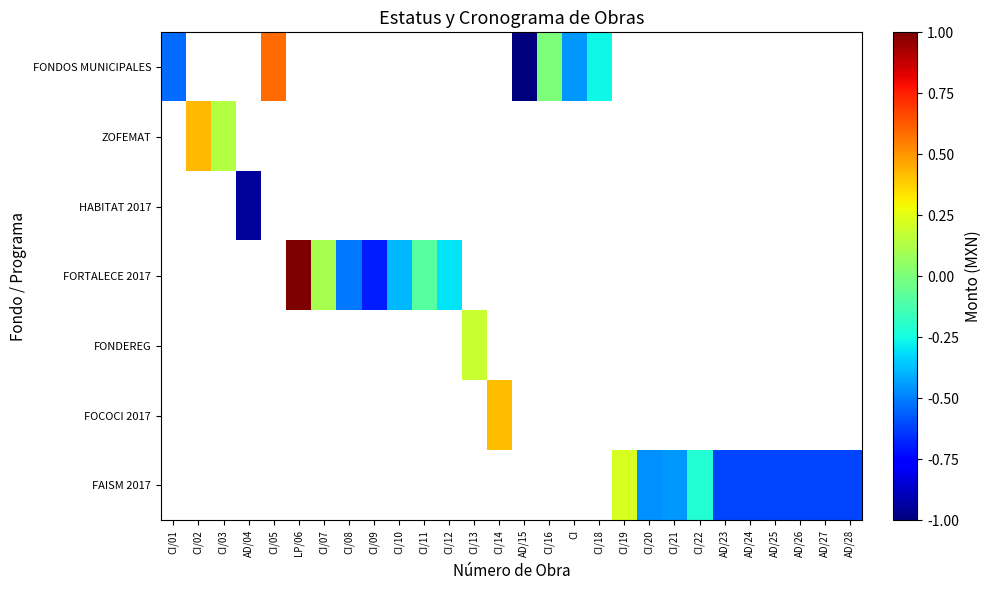

List the series in order of their peak value, lowest first.

FONDOS MUNICIPALES, ZOFEMAT, HABITAT 2017, FORTALECE 2017, FONDEREG, FOCOCI 2017, FAISM 2017